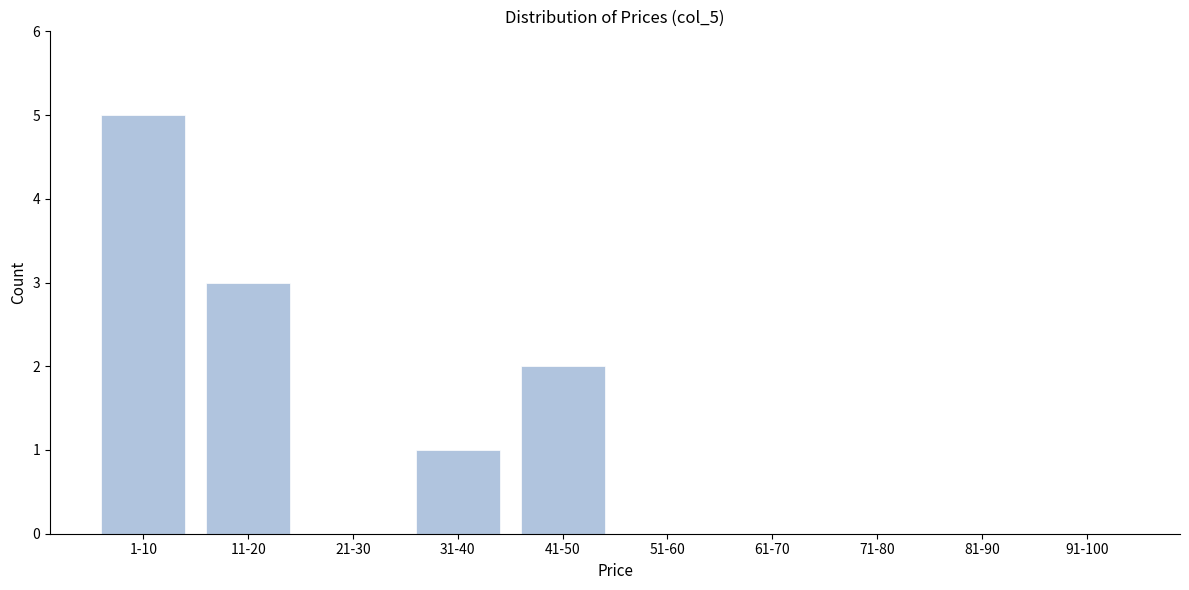

Reading left to right, what are all the values shown in this chart?

1-10=5	11-20=3	21-30=0	31-40=1	41-50=2	51-60=0	61-70=0	71-80=0	81-90=0	91-100=0